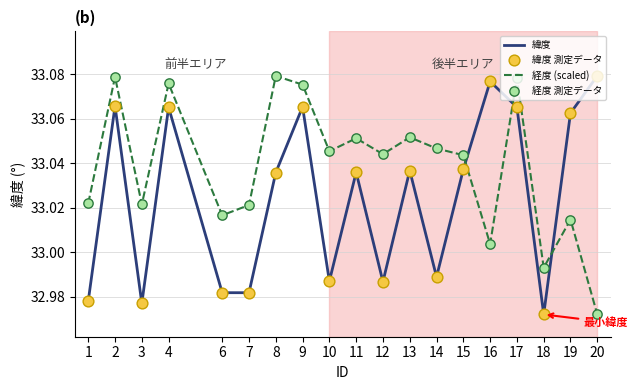

Is the value of 経度 (scaled) at 7 greater than the value of 緯度 at 14?

Yes